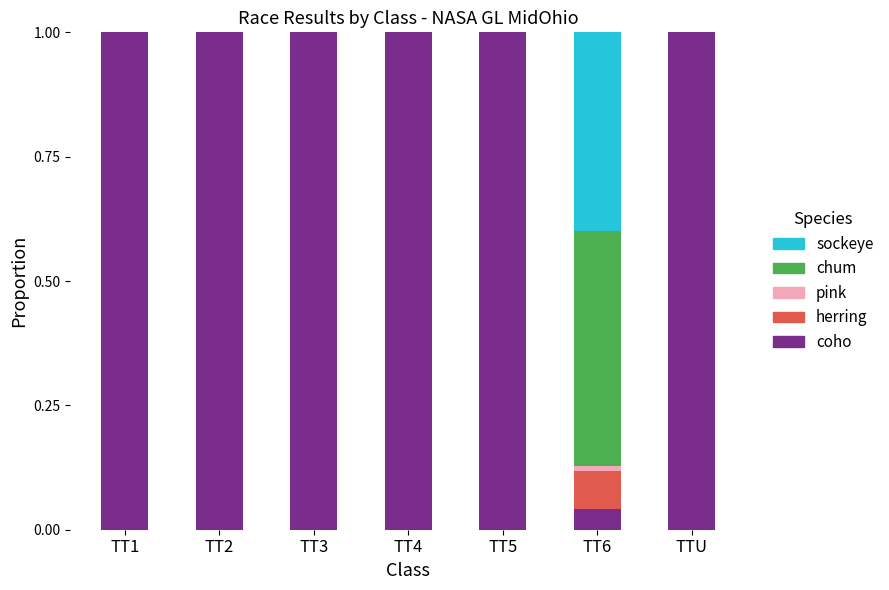

The coho series shows 0.6 at TT2. True or false?

False